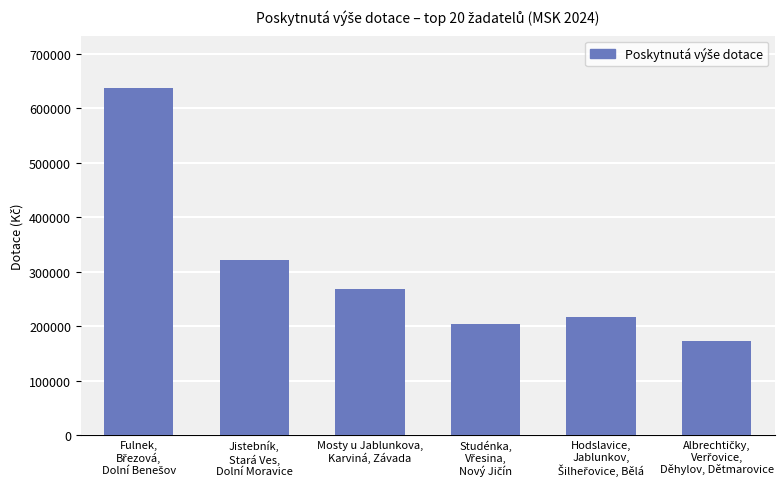

How many bars are there in total?

6